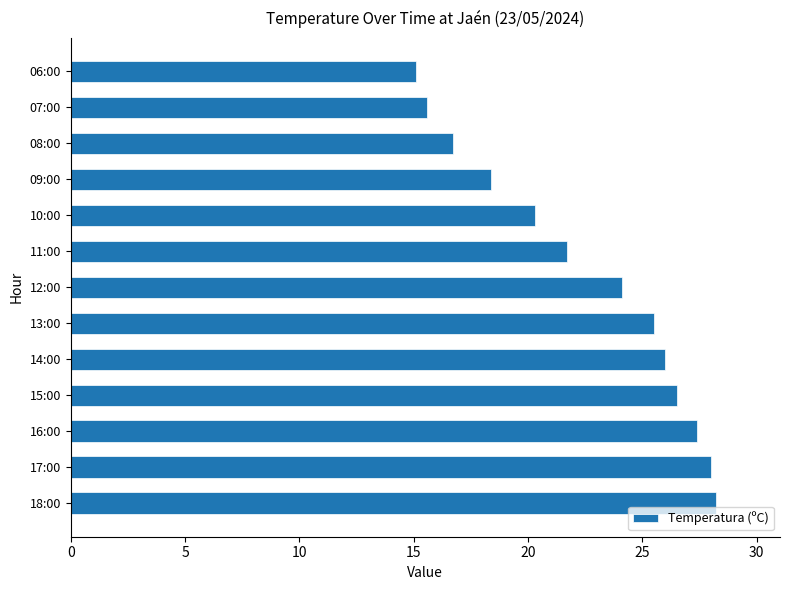

What is the difference between the maximum and minimum values?

13.1